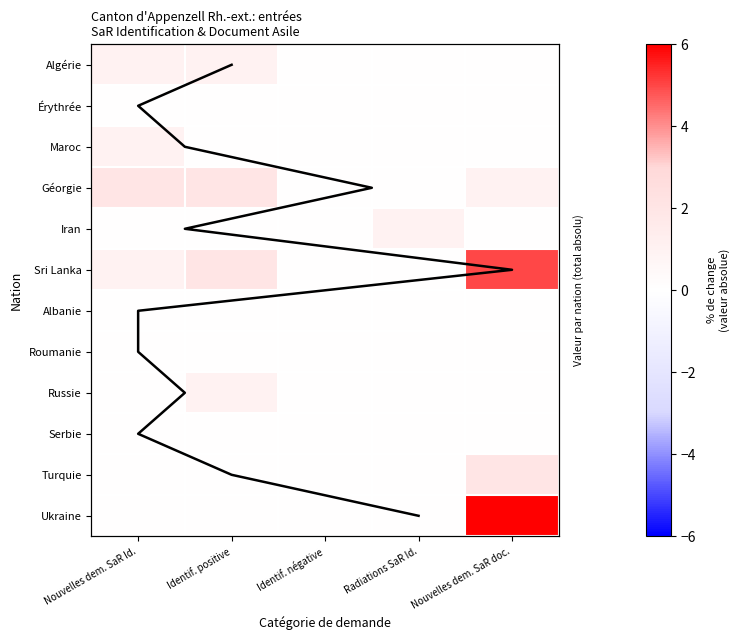

What is the maximum value for Turquie?

2